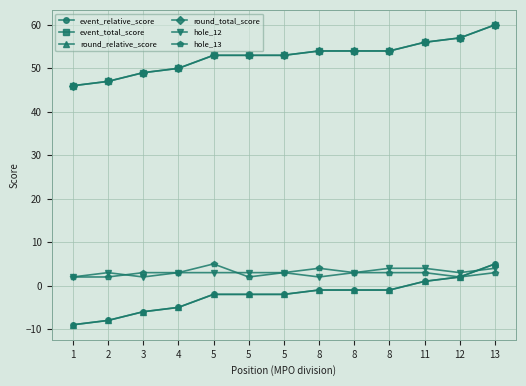

Does the chart have visible grid lines?

Yes